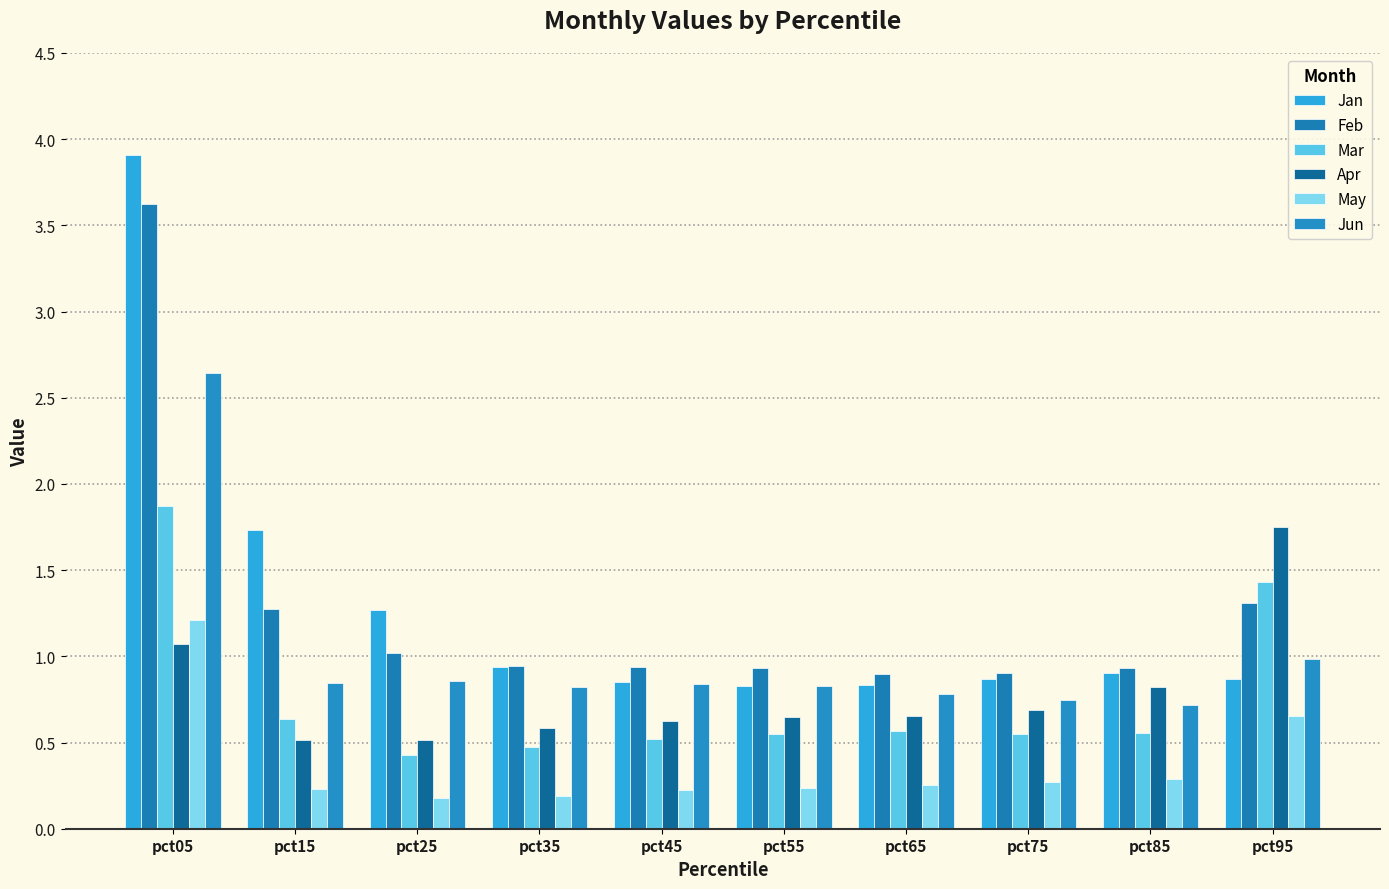

True or false: Feb has a value of 0.4 at pct25.

False